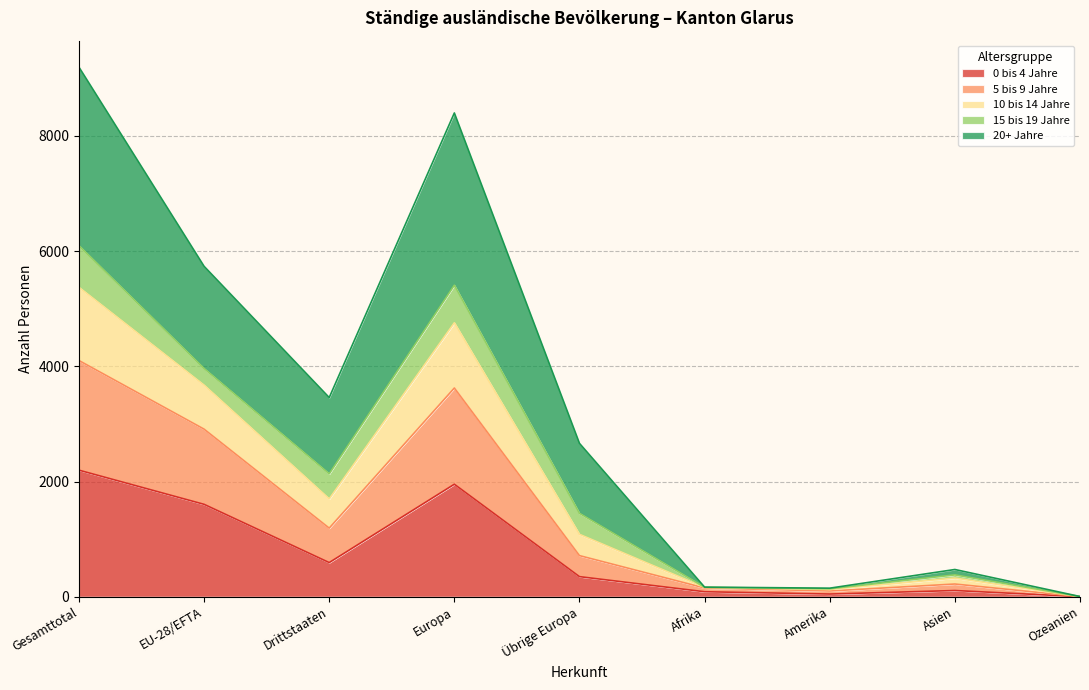

True or false: 0 bis 4 Jahre has a value of 1322 at Europa.

False